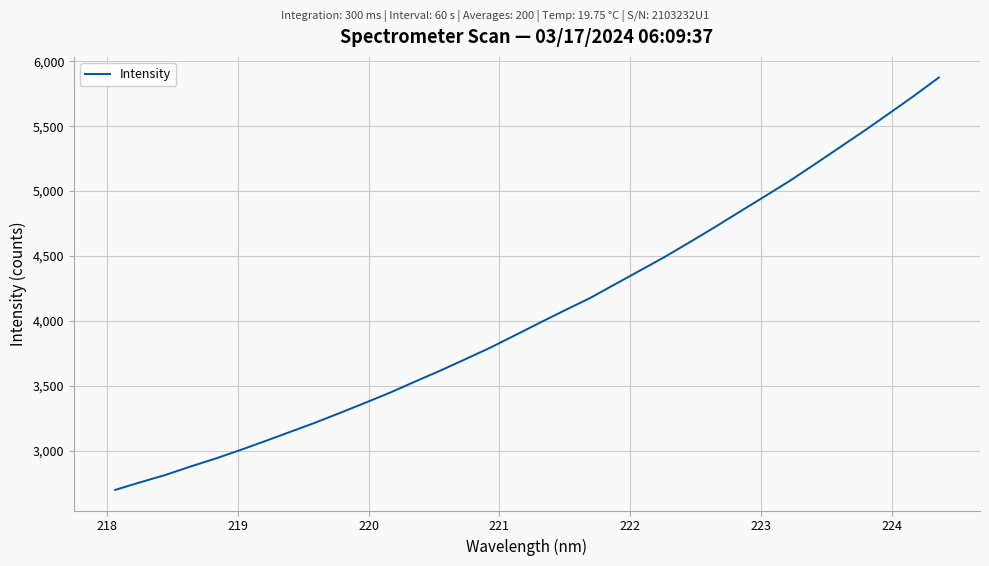

What is the minimum value shown in the chart?

2699.7